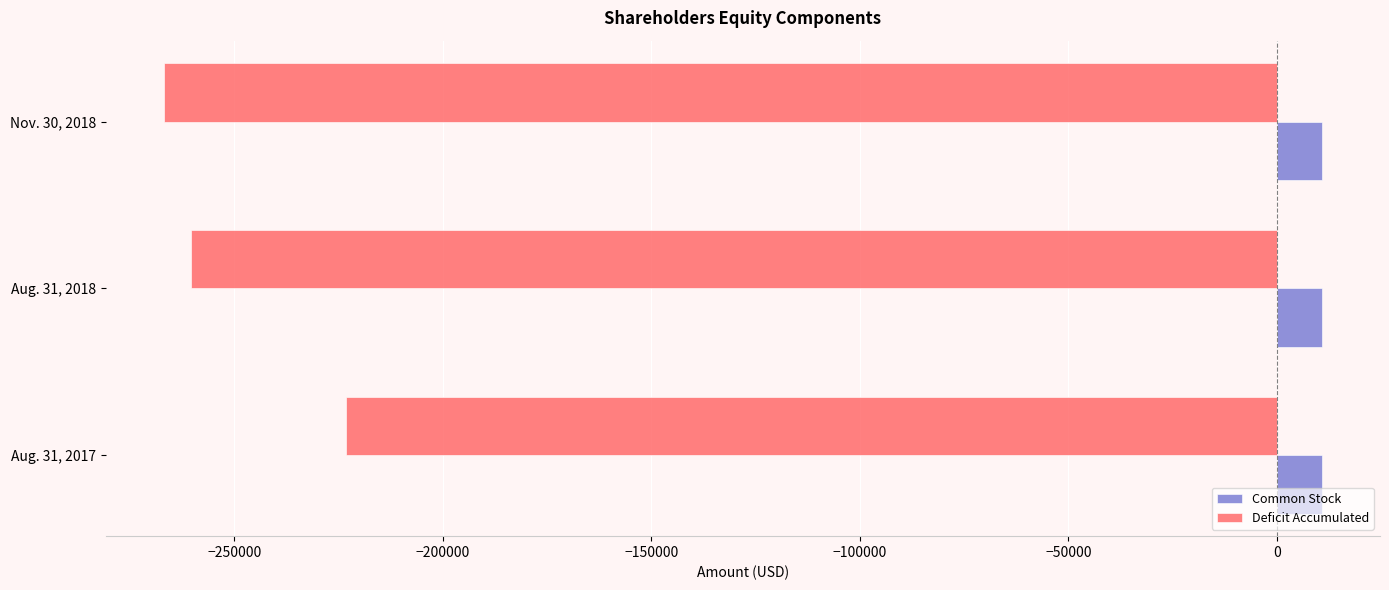

What is the minimum value shown in the chart?

-266873